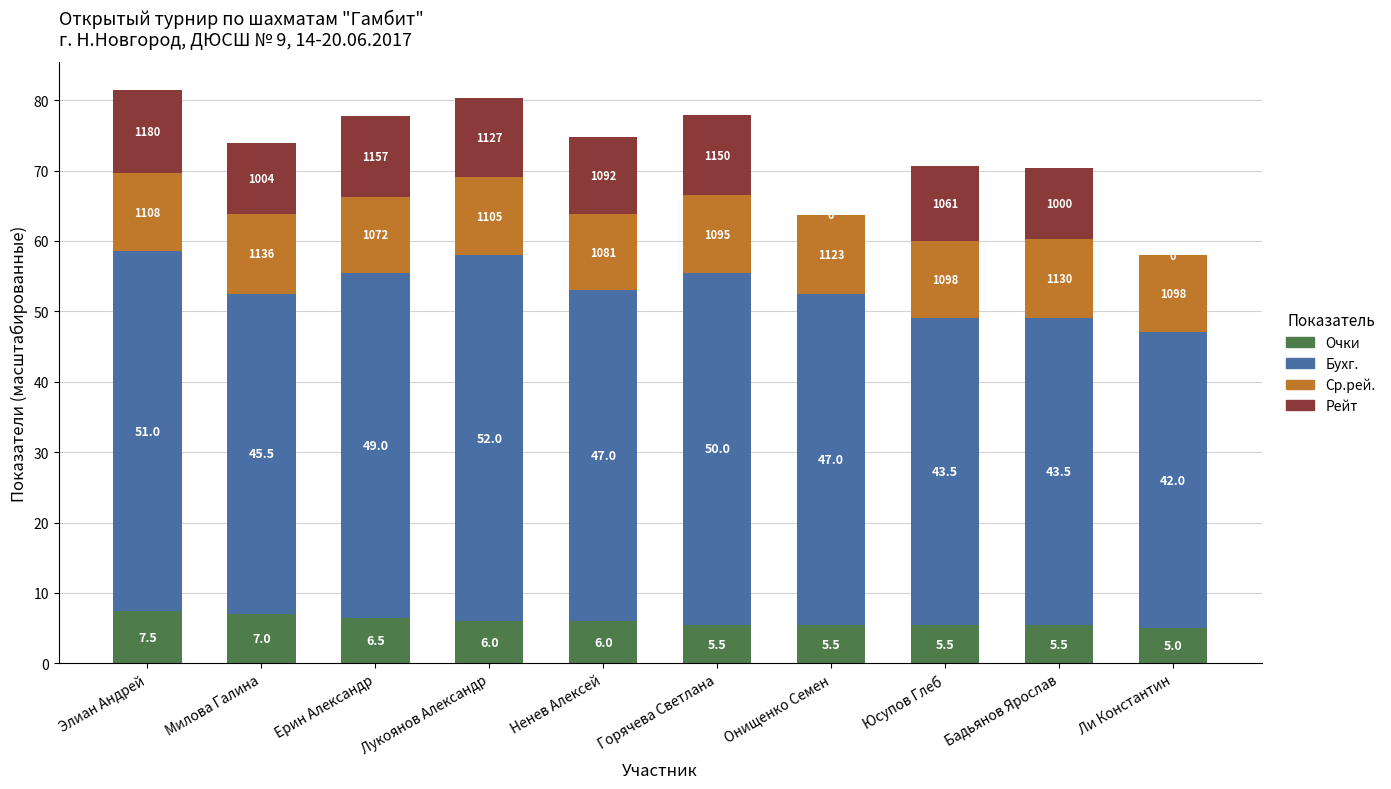

At which category is the sum across all series the highest?

Элиан Андрей